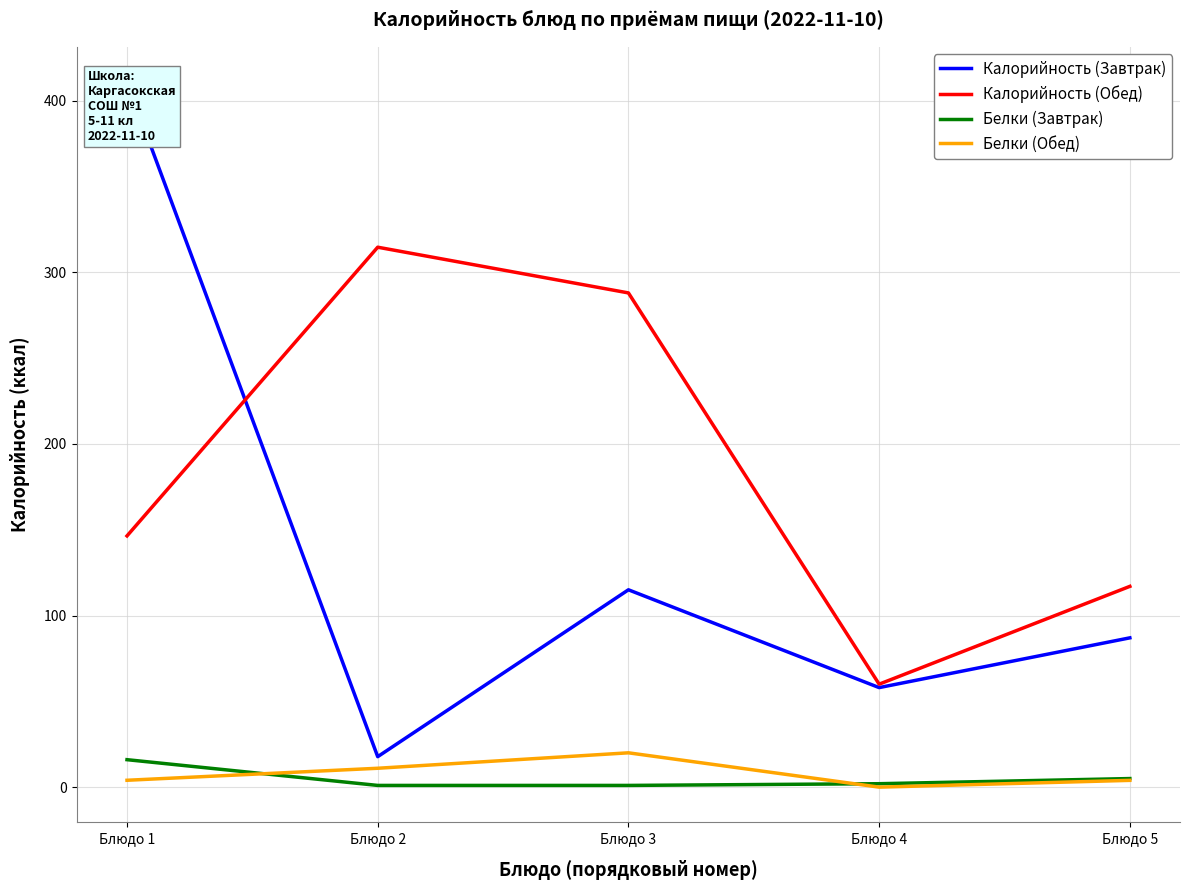

Reading right to left, list all the values displayed in this chart.

Калорийность (Завтрак): 87.0	58.0	115.0	17.8	410.9
Калорийность (Обед): 117.0	60.0	288.0	314.6	146.4
Белки (Завтрак): 5.0	2.0	1.0	1.0	16.0
Белки (Обед): 4.0	0.0	20.0	11.0	4.0